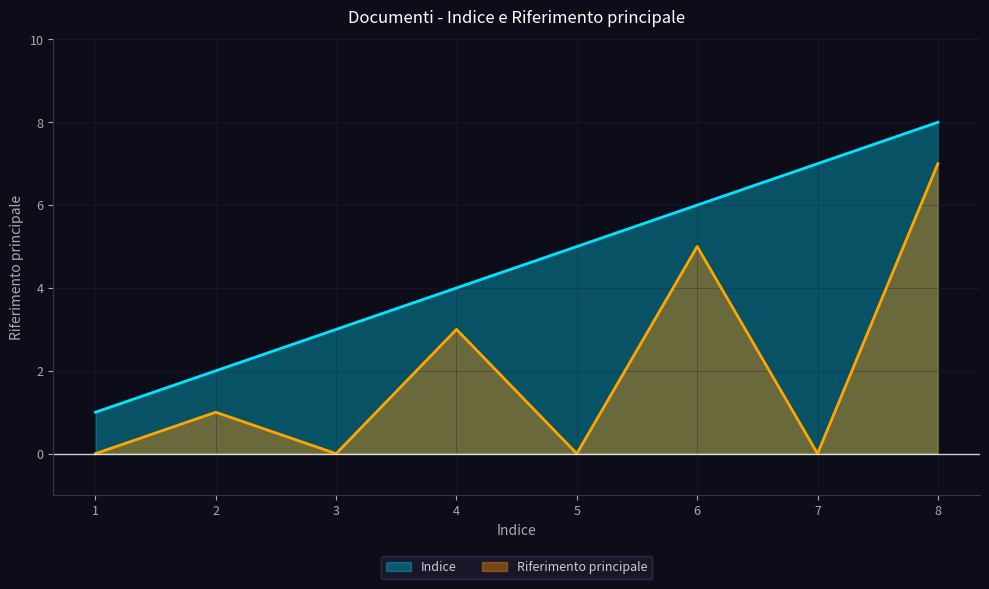

True or false: Riferimento principale has a value of 5 at 6.

True